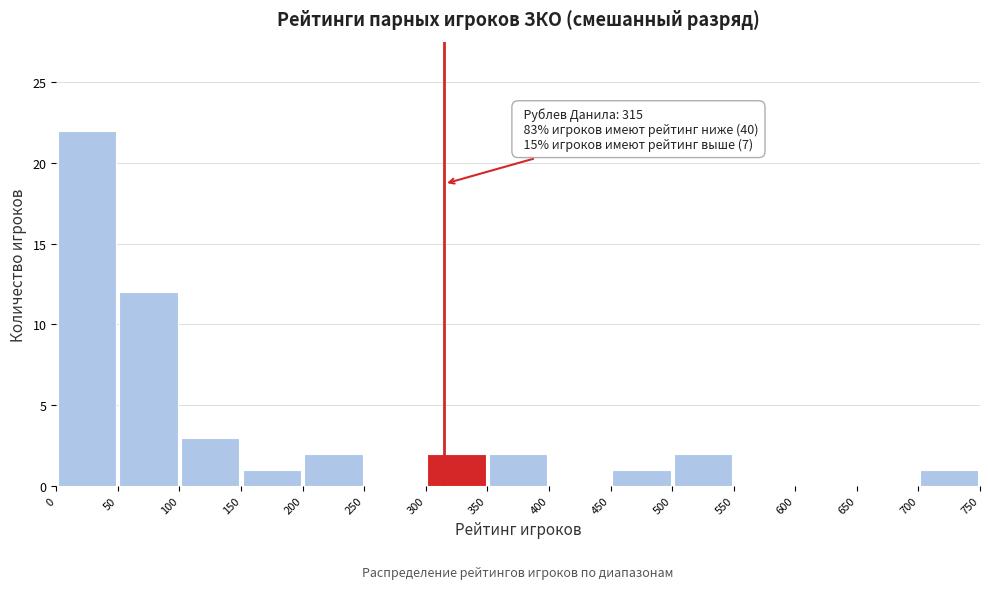

Which range on the x-axis has the tallest bar?

0 to 50